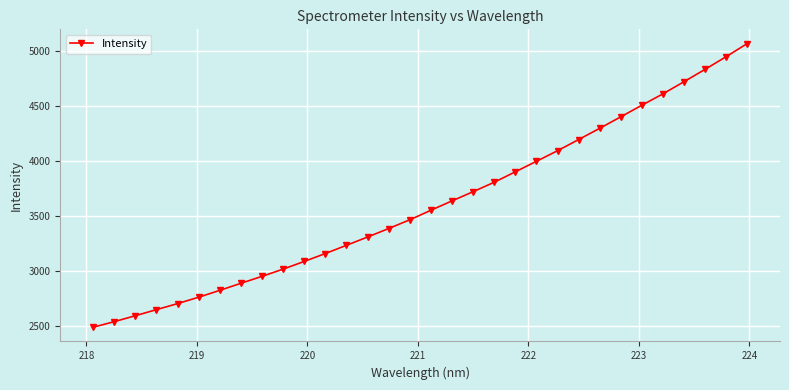

Count the number of values greater than 3549.

16